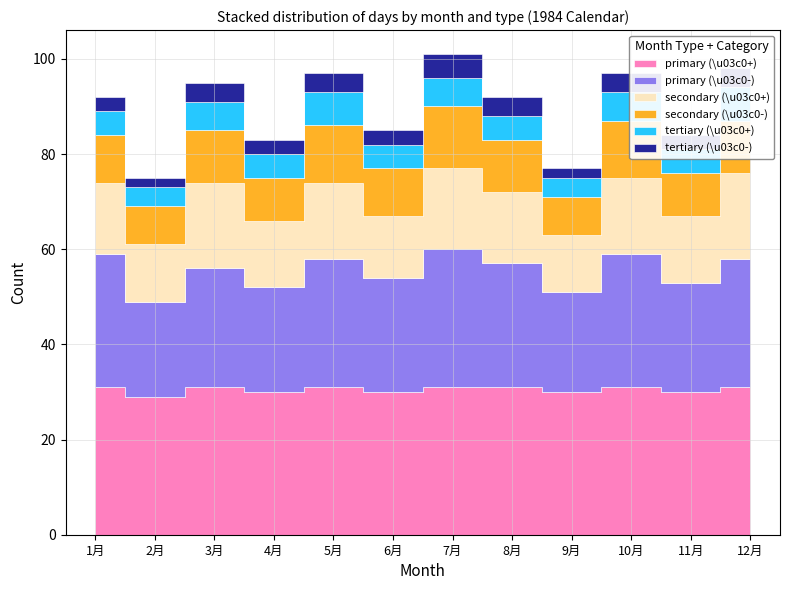

True or false: primary (\u03c0-) and tertiary (\u03c0-) intersect in this chart.

False